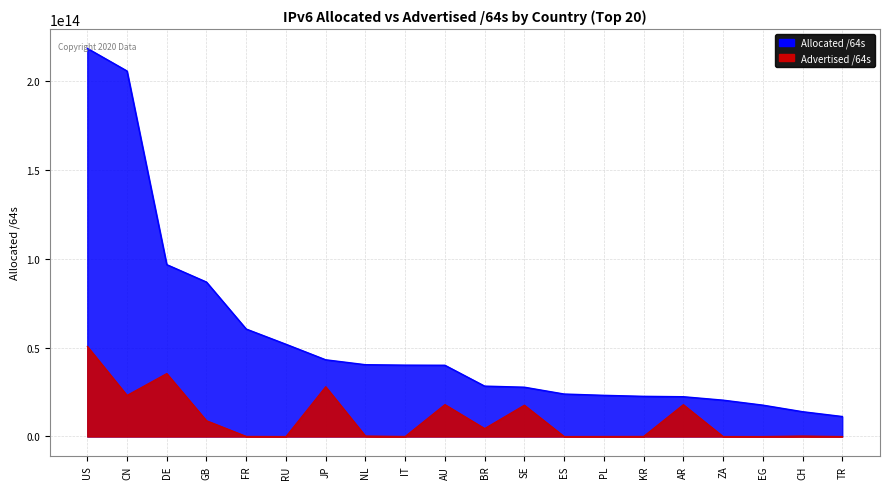

At which category is the sum across all series the highest?

US